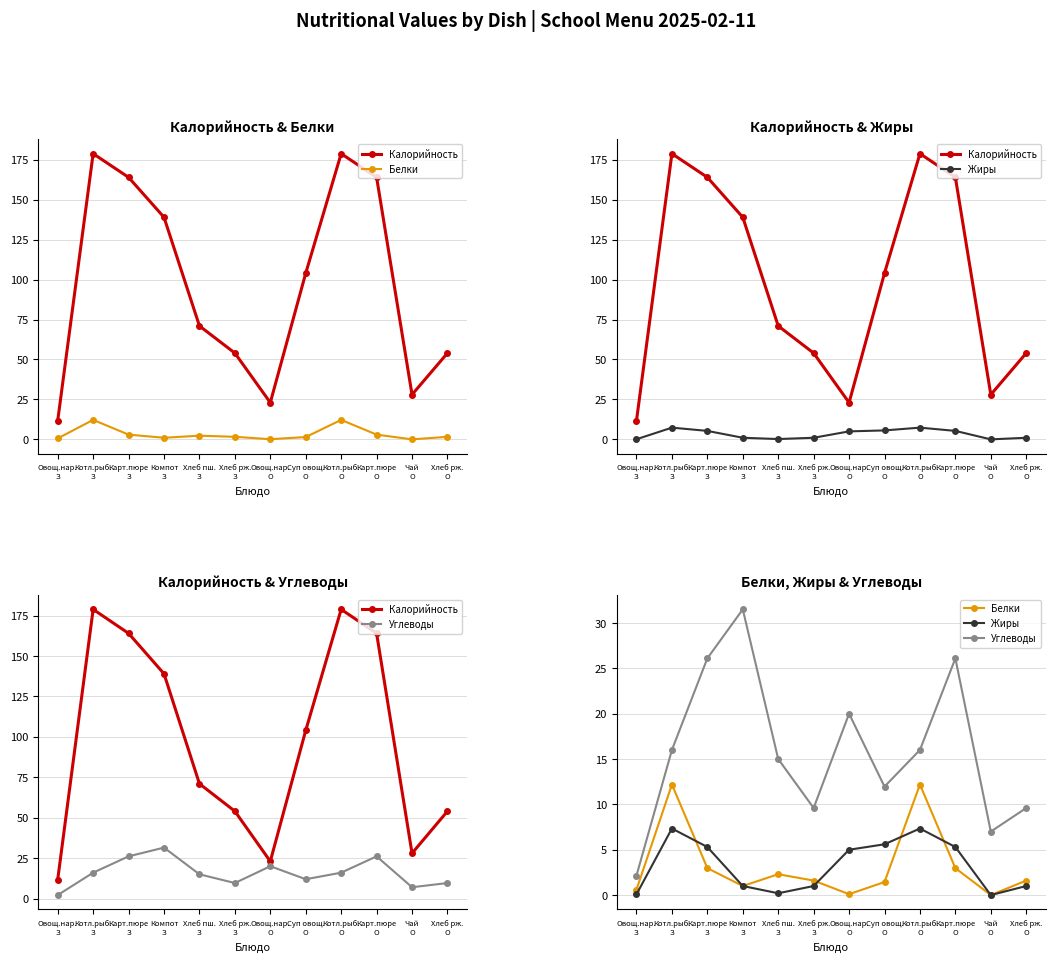

How many lines are shown in the chart?

4